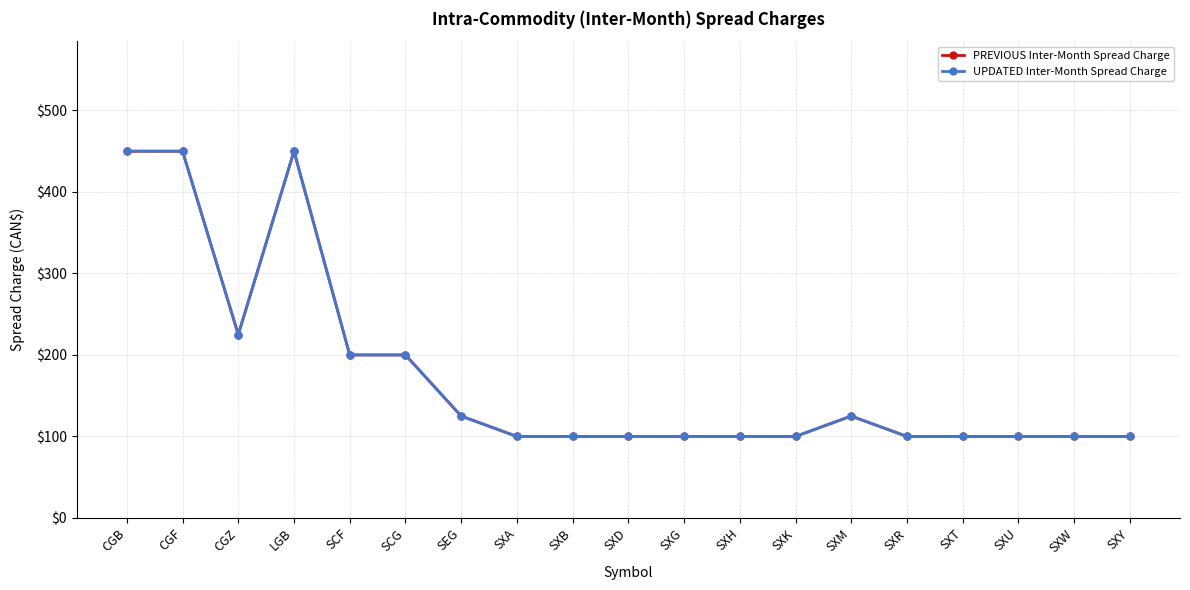

What is the maximum value shown in the chart?

450